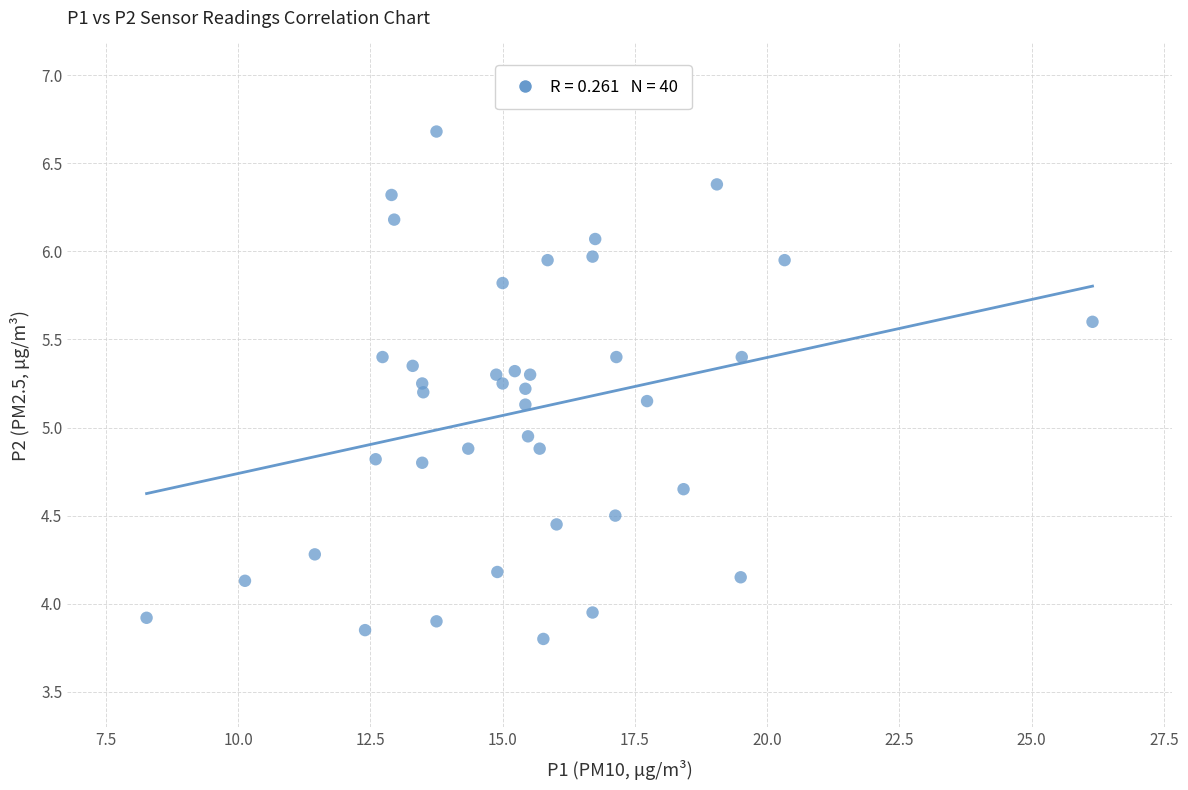

What is the range of X values (max minus min)?

17.9